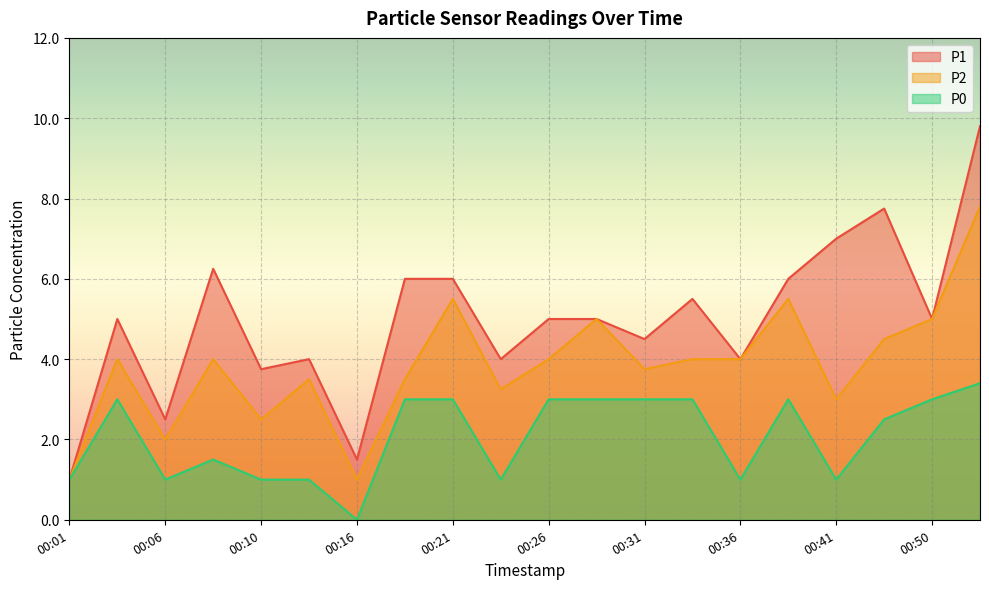

Reading right to left, transcribe all the data shown in this chart.

P1: 00:52=9.8	00:50=5.0	00:47=7.8	00:41=7.0	00:39=6.0	00:36=4.0	00:33=5.5	00:31=4.5	00:28=5.0	00:26=5.0	00:23=4.0	00:21=6.0	00:18=6.0	00:16=1.5	00:13=4.0	00:10=3.8	00:08=6.2	00:06=2.5	00:03=5.0	00:01=1.0
P2: 00:52=7.8	00:50=5.0	00:47=4.5	00:41=3.0	00:39=5.5	00:36=4.0	00:33=4.0	00:31=3.8	00:28=5.0	00:26=4.0	00:23=3.2	00:21=5.5	00:18=3.5	00:16=1.0	00:13=3.5	00:10=2.5	00:08=4.0	00:06=2.0	00:03=4.0	00:01=1.0
P0: 00:52=3.4	00:50=3.0	00:47=2.5	00:41=1.0	00:39=3.0	00:36=1.0	00:33=3.0	00:31=3.0	00:28=3.0	00:26=3.0	00:23=1.0	00:21=3.0	00:18=3.0	00:16=0.0	00:13=1.0	00:10=1.0	00:08=1.5	00:06=1.0	00:03=3.0	00:01=1.0